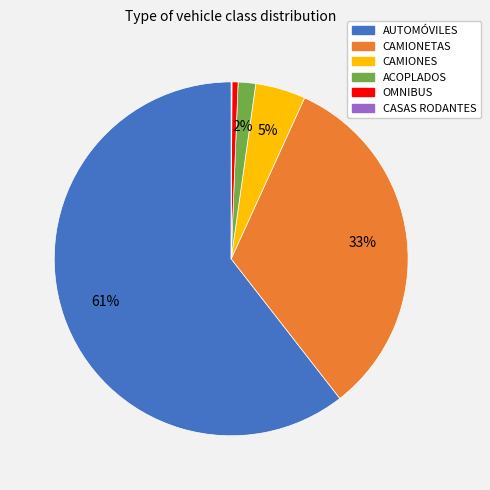

To the nearest percent, what is the difference between the largest and smallest slice percentages?

60%